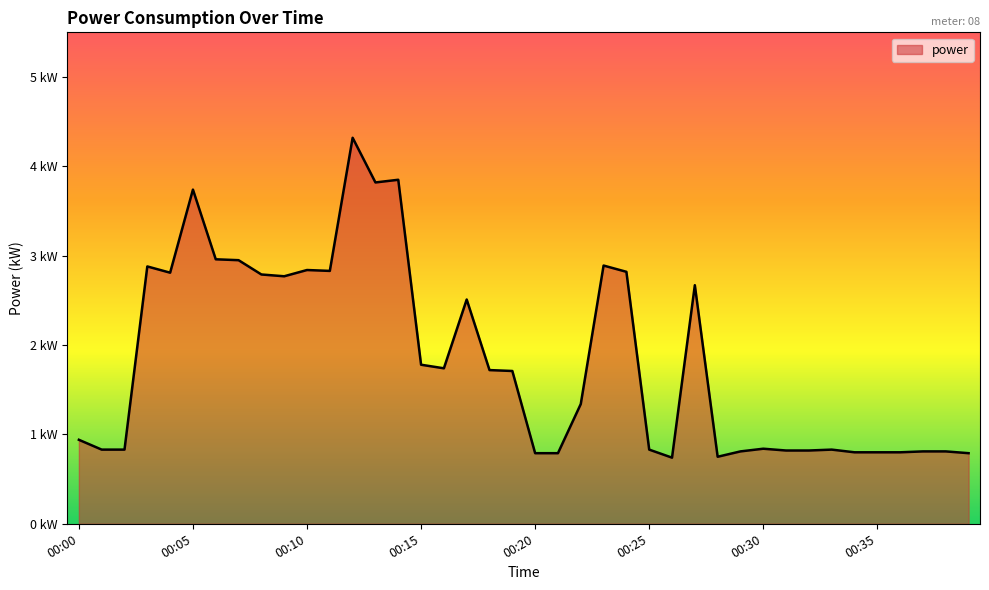

True or false: there are more than 2 points higher than both neighbors.

True